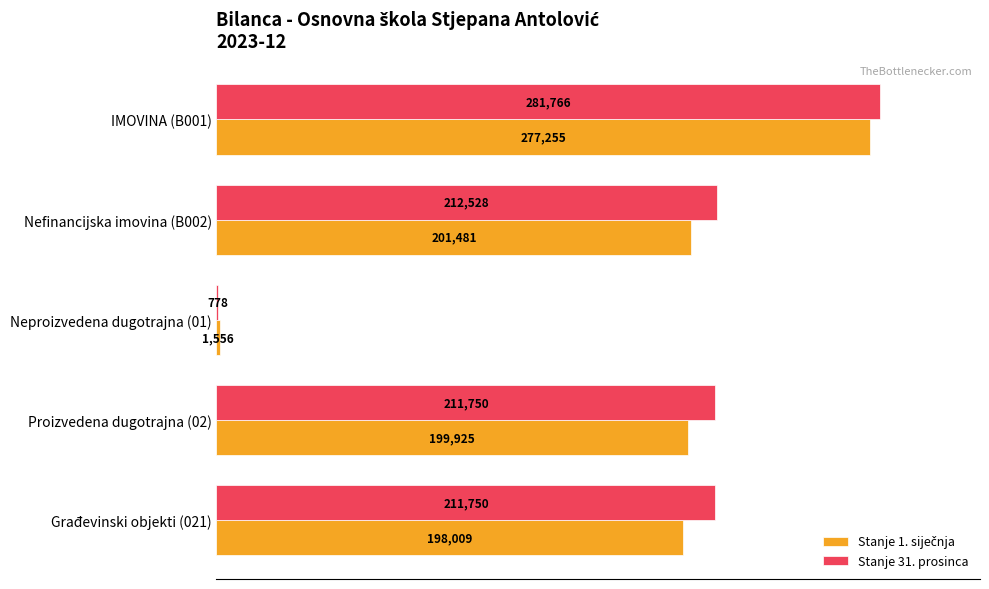

Which category has the highest value in the Stanje 31. prosinca series?

IMOVINA (B001)